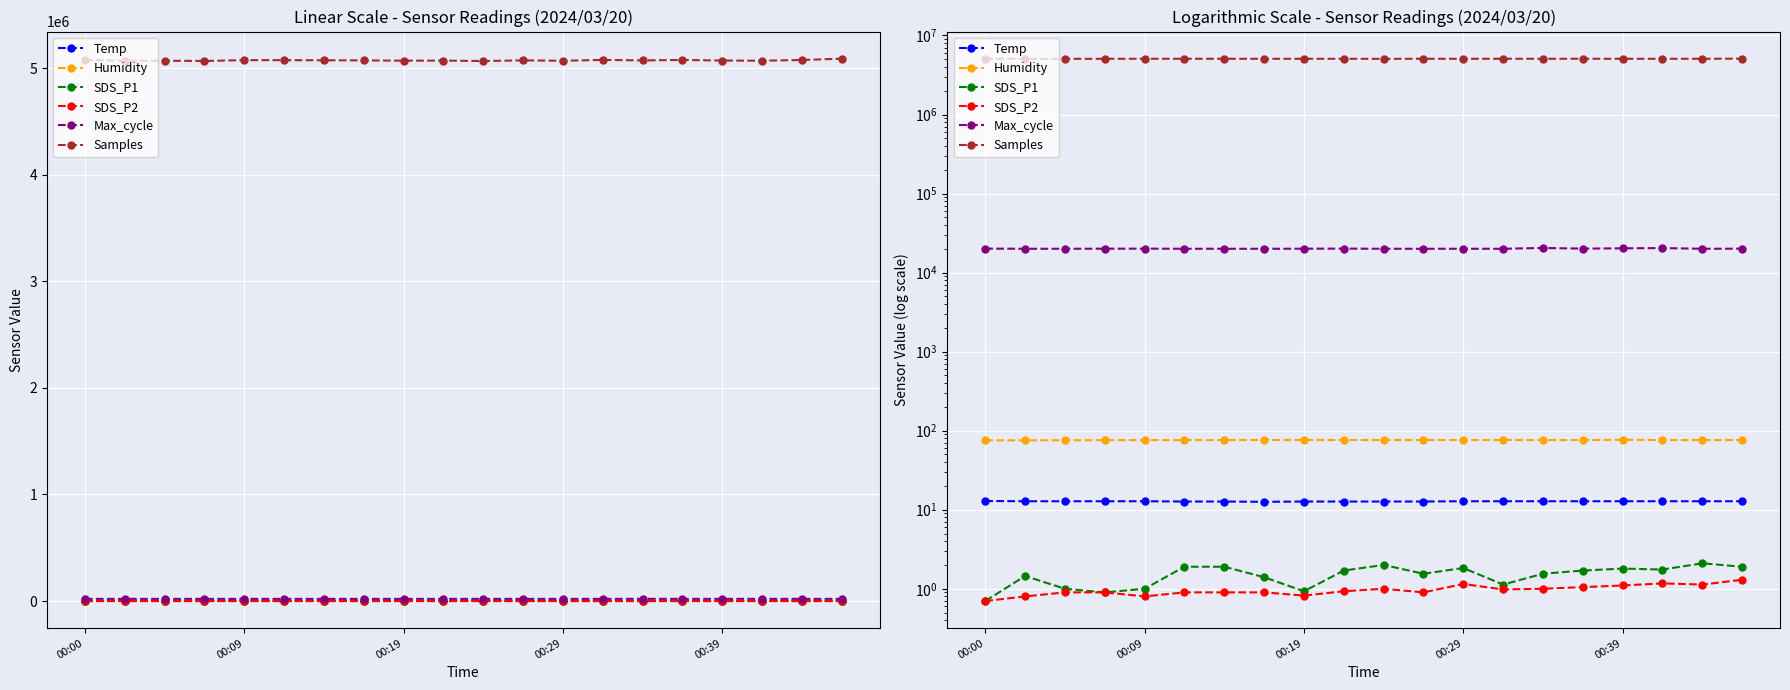

The Max_cycle series shows 20121.0 at 9. True or false?

True